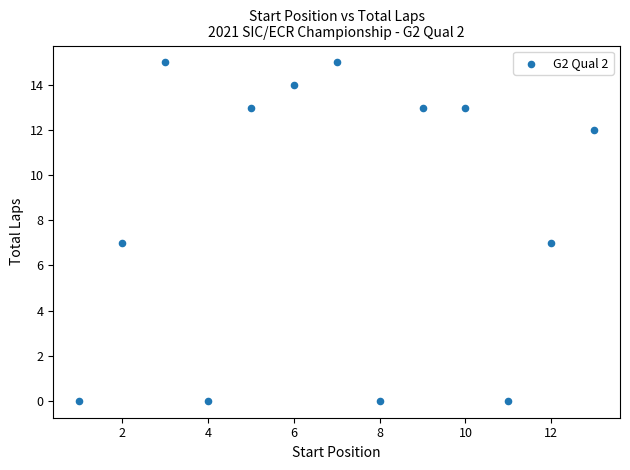

What is the range of Y values (max minus min)?

15